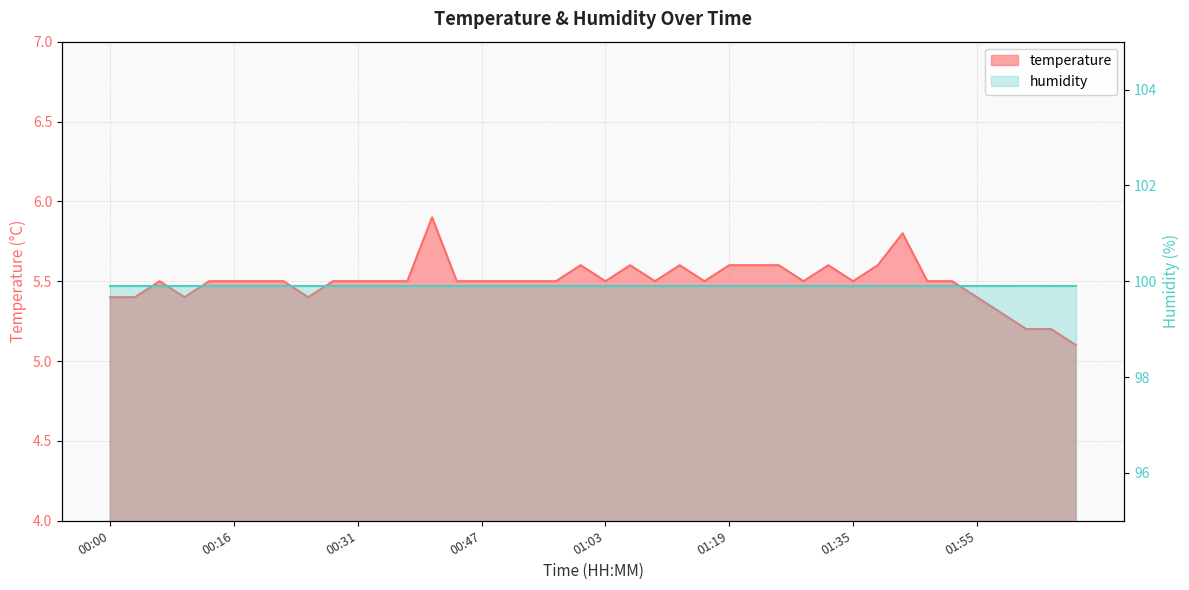

What position from the left is 00:16?

6